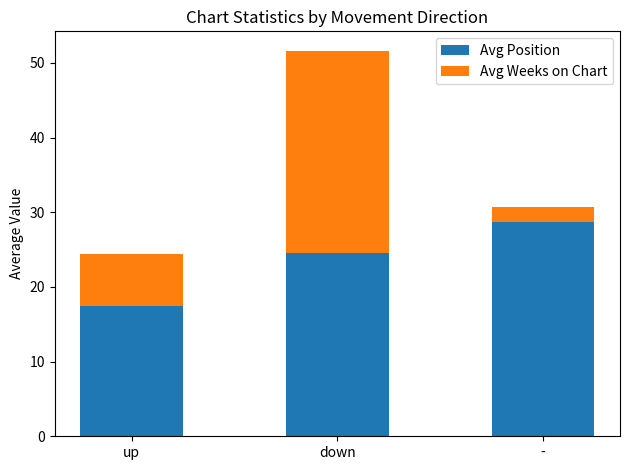

What value does the Avg Position series have at -?

28.8